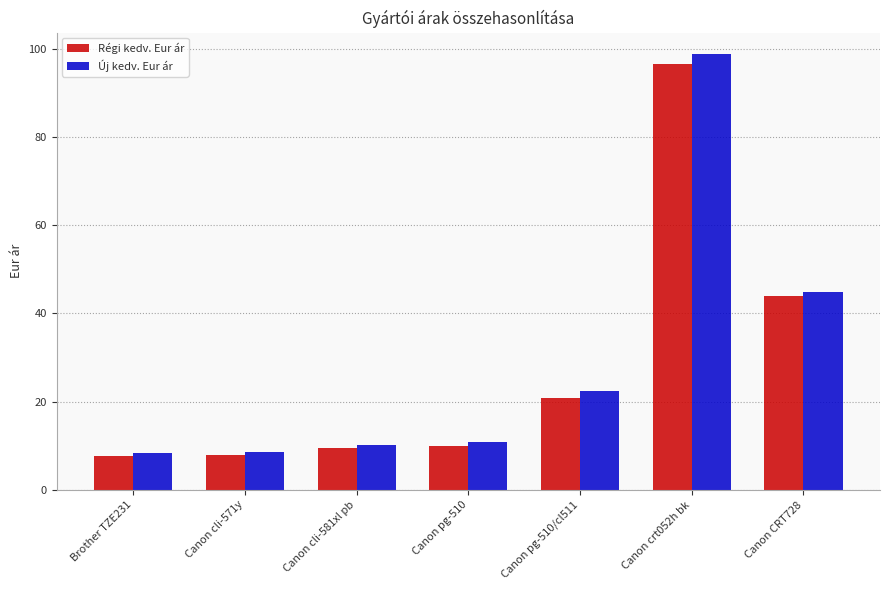

Which series has the largest range (max minus min)?

Új kedv. Eur ár